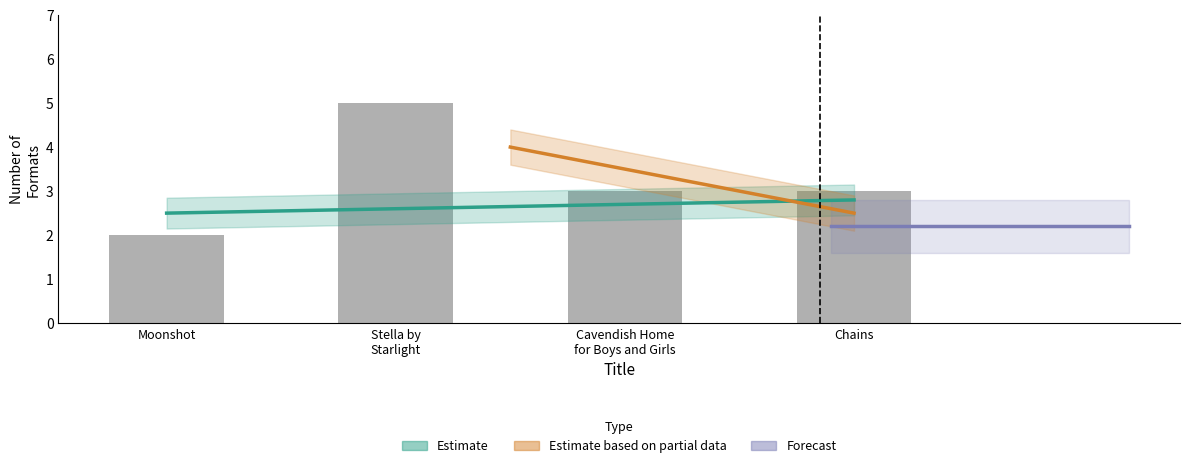

Reading right to left, transcribe all the data shown in this chart.

3	3	5	2